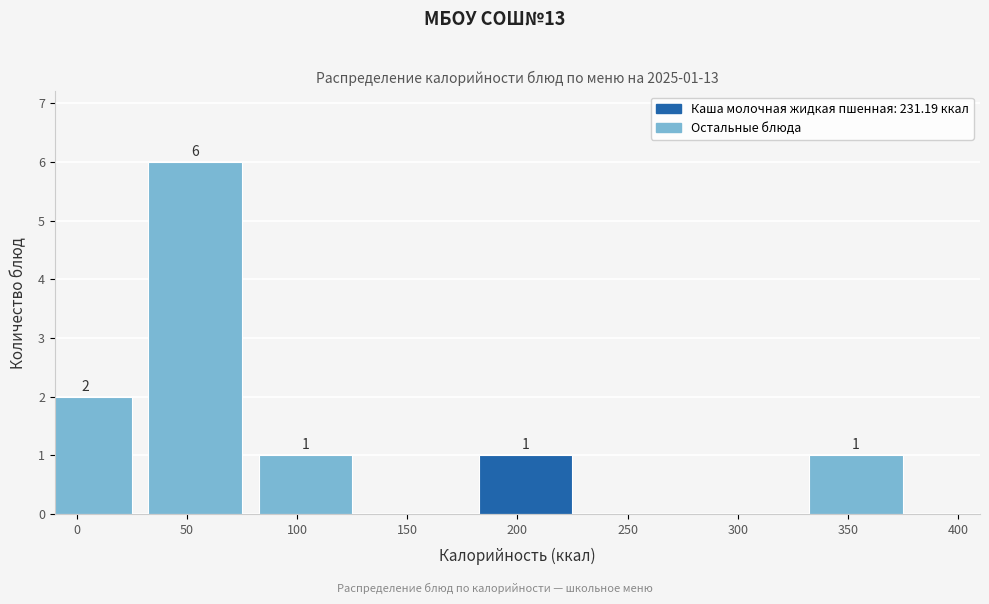

Reading left to right, list all the values displayed in this chart.

0=2	50=6	100=1	150=0	200=1	250=0	300=0	350=1